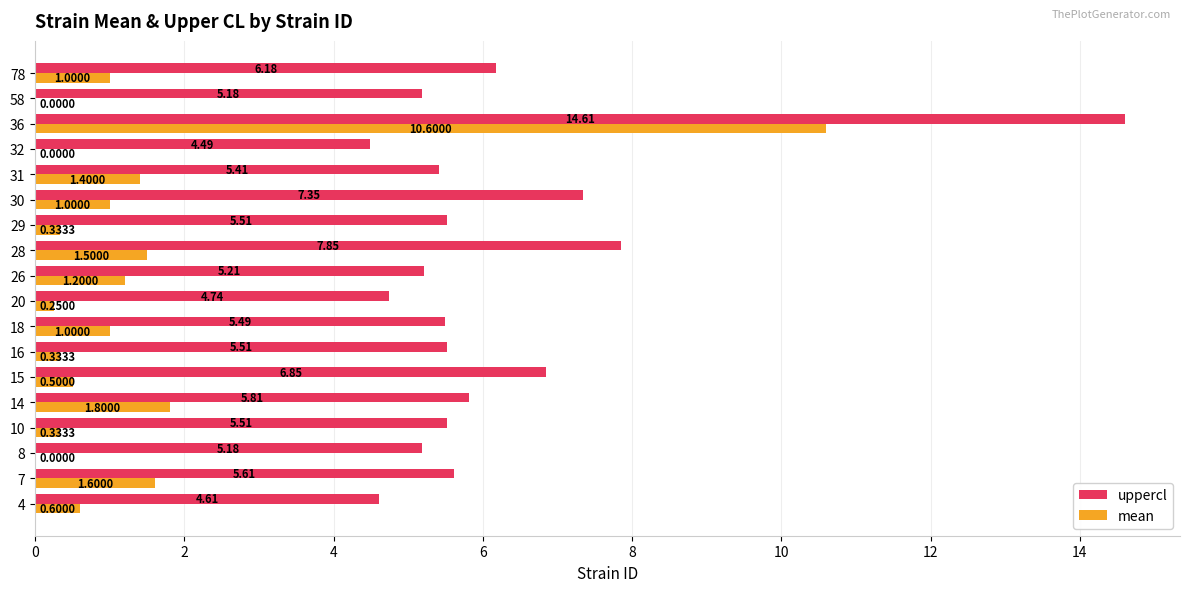

At which category is the sum across all series the highest?

36